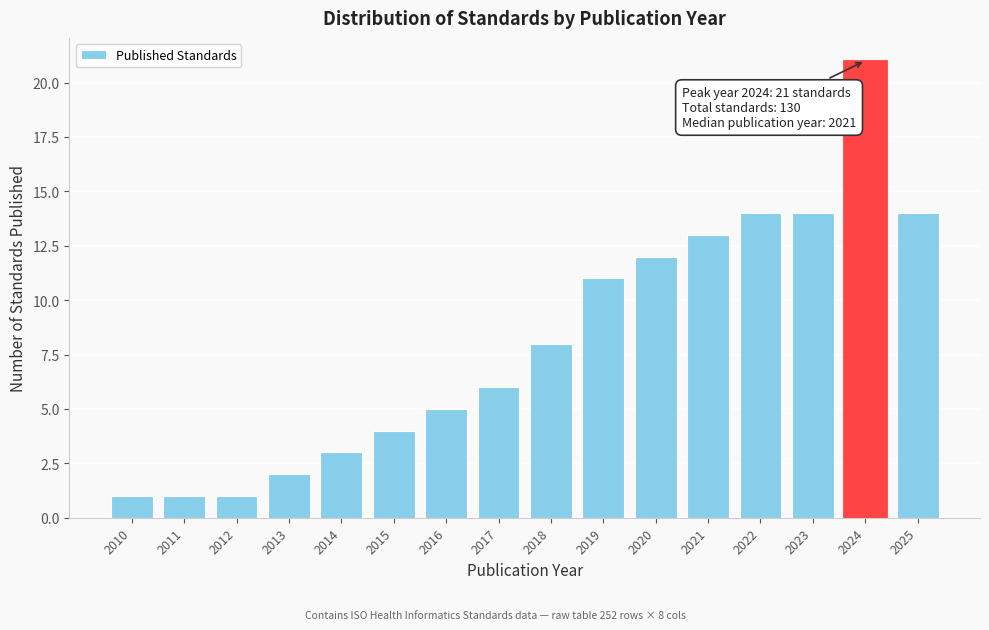

Reading left to right, extract all data points from this chart.

2010=1	2011=1	2012=1	2013=2	2014=3	2015=4	2016=5	2017=6	2018=8	2019=11	2020=12	2021=13	2022=14	2023=14	2024=21	2025=14